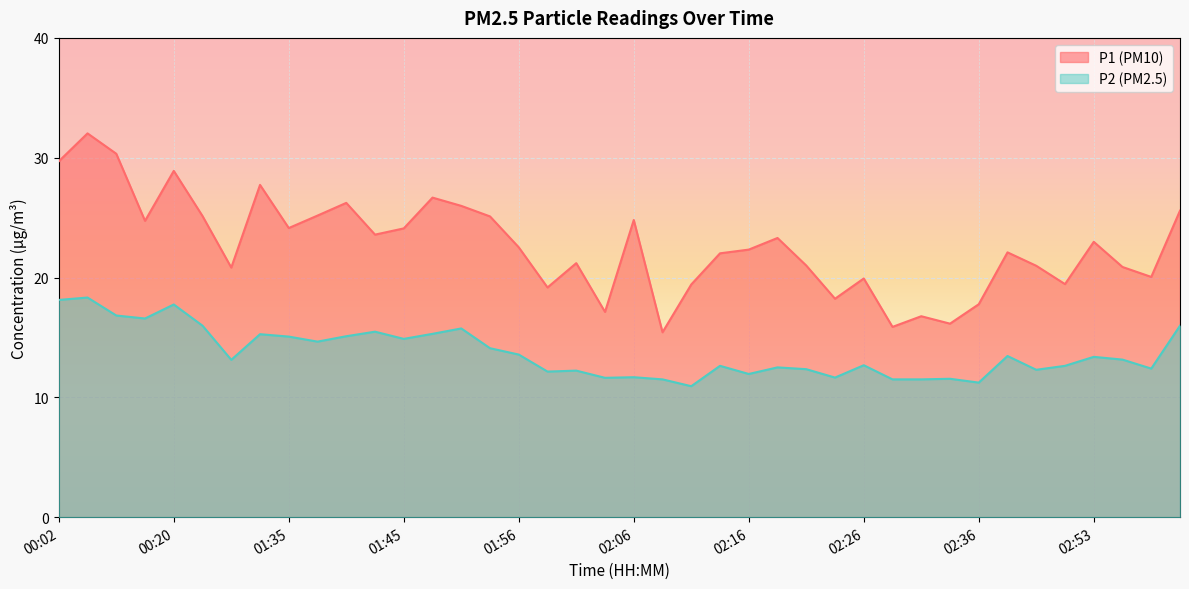

In P2, how many points are lower than both neighbors (excluding endpoints)?

12